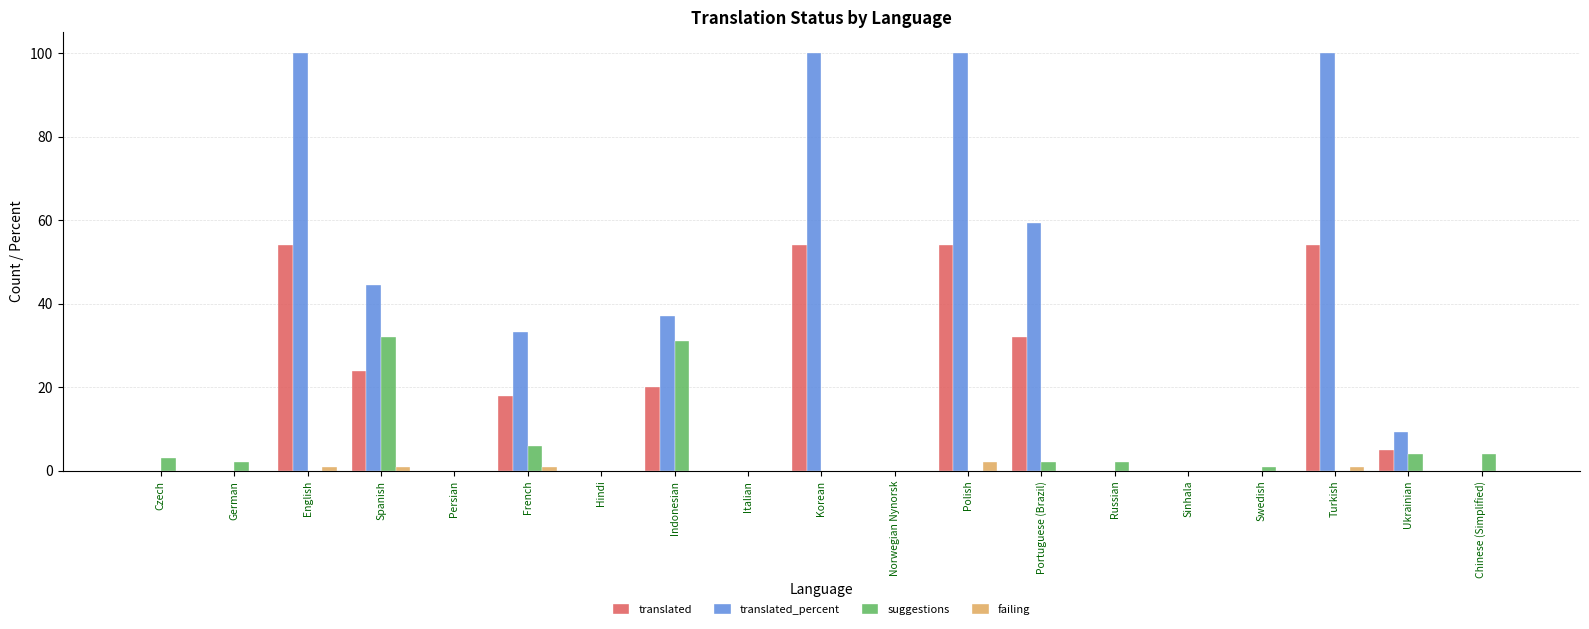

Is the value of translated_percent at Turkish greater than the value of translated at Norwegian Nynorsk?

Yes